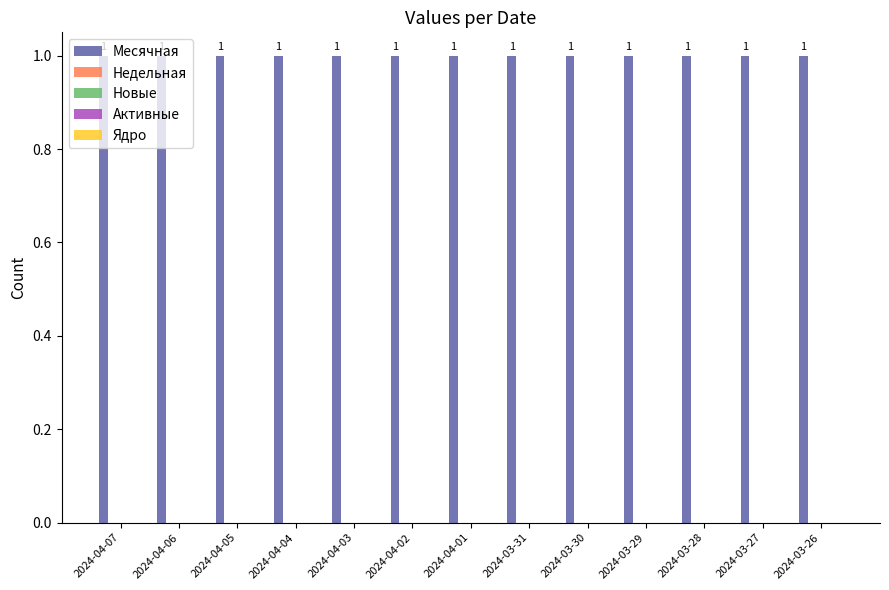

What is the difference between the highest and lowest values at 2024-03-29?

1